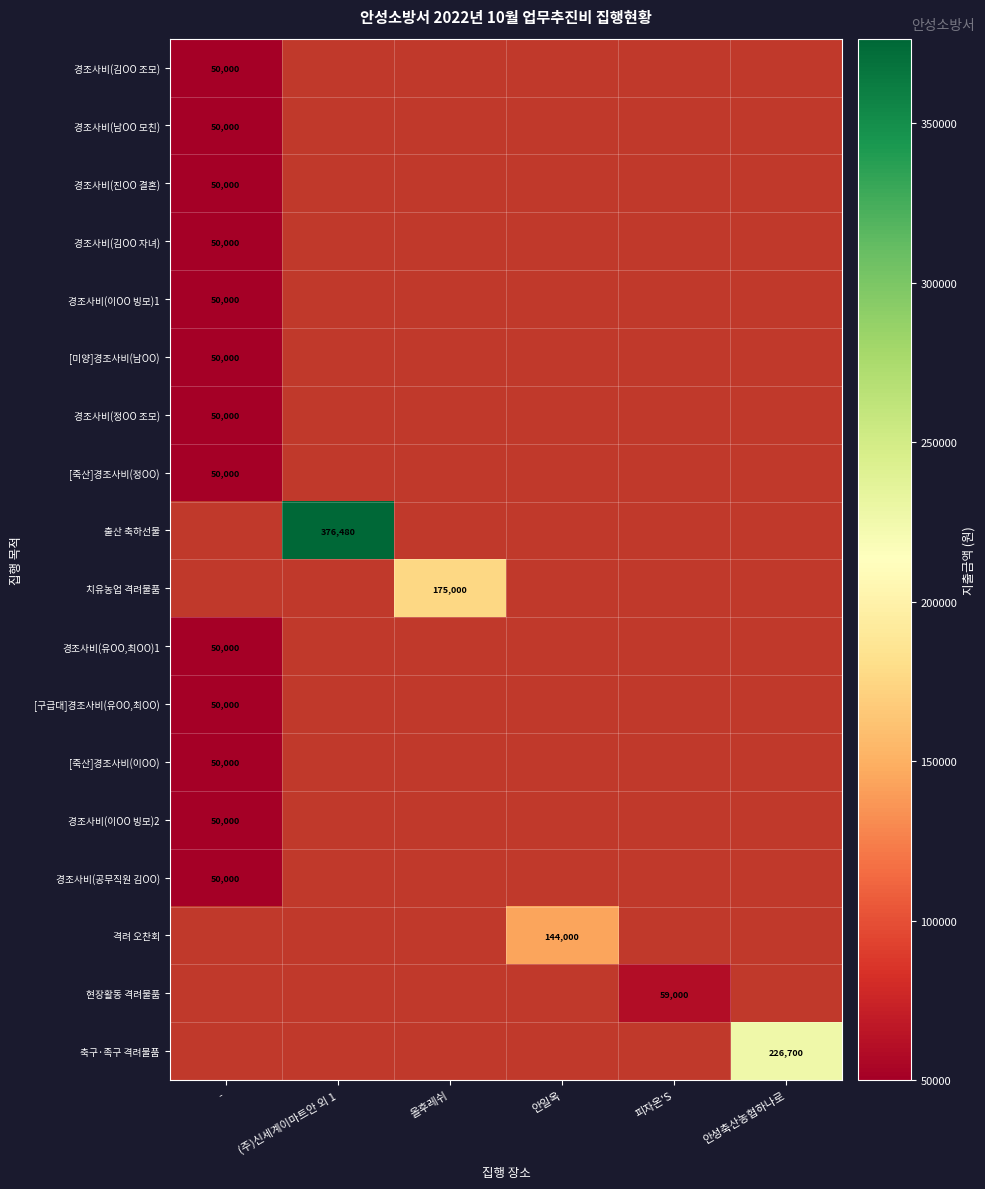

At how many categories does at least one series exceed 162684?

3